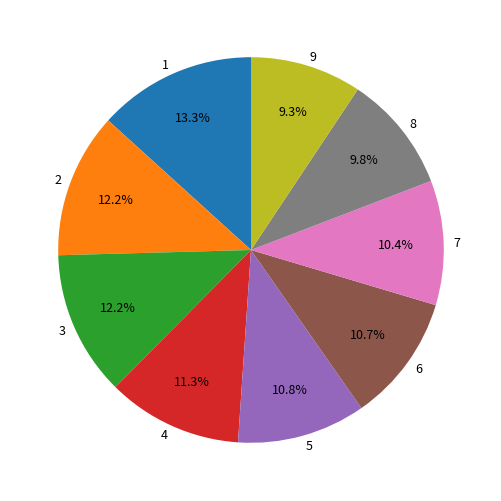

How many slices are in this pie chart?

9